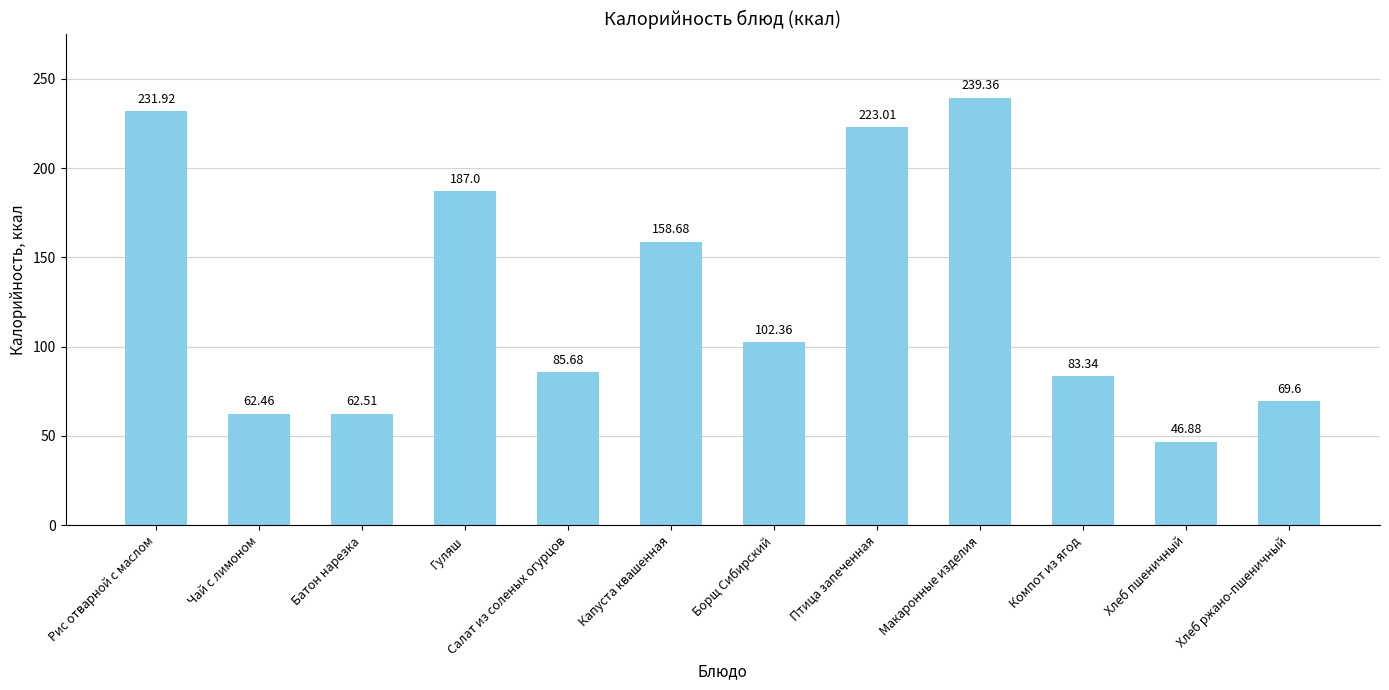

What is the difference between the second highest and minimum values?

185.0